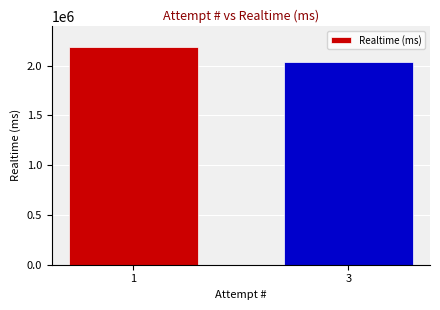

At which category does the chart reach its minimum across all series?

3